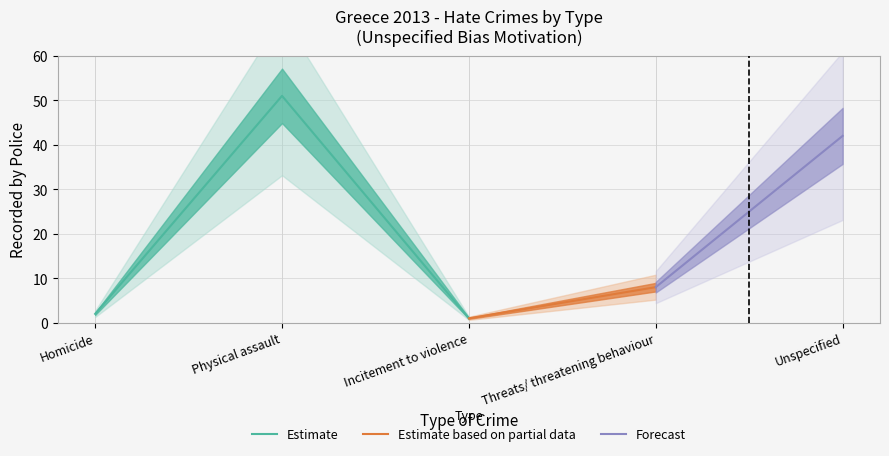

How many interior local valleys (lower than both neighbors) does the data have?

1